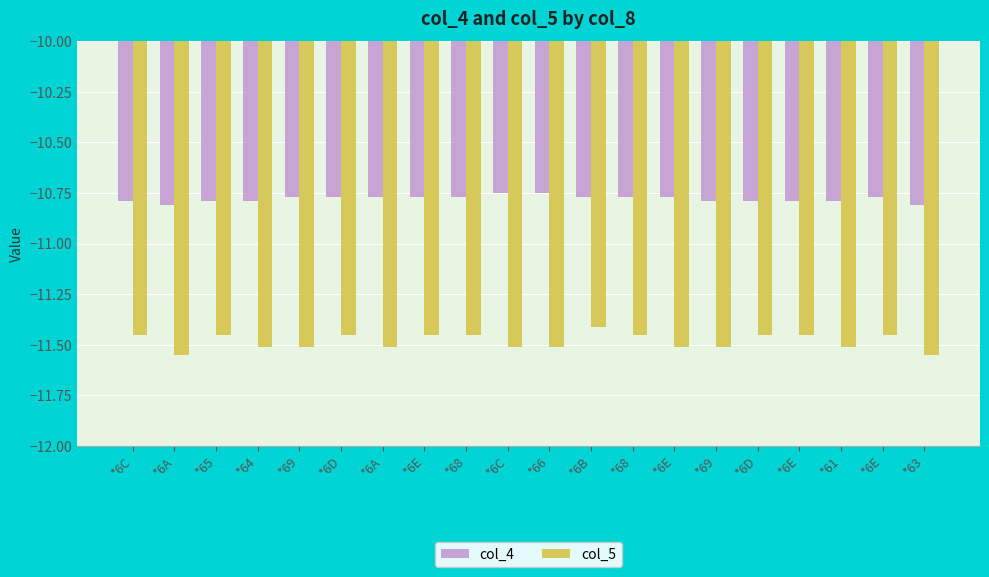

What value does the col_4 series have at *68?

-10.8